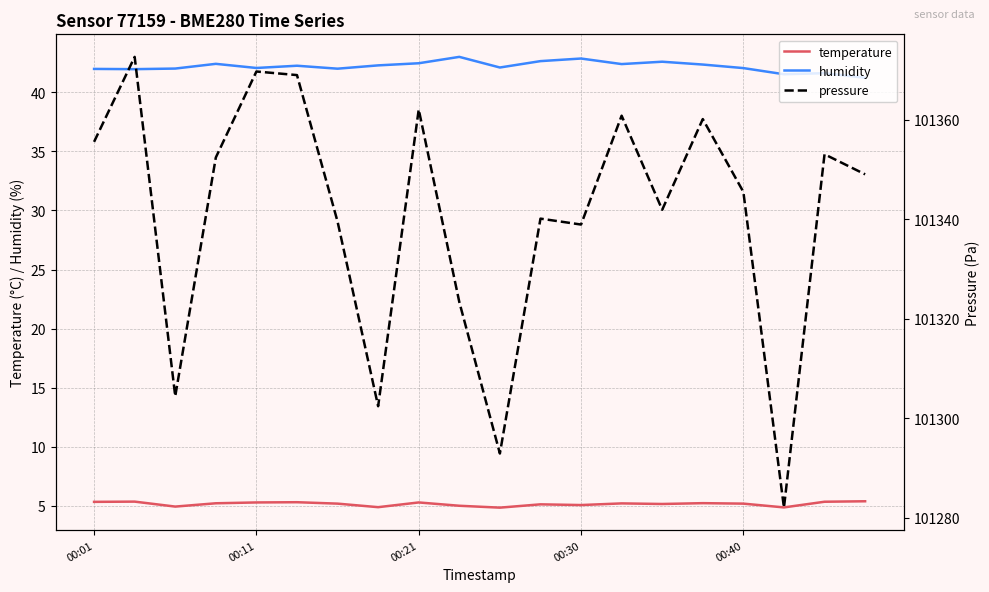

What is the approximate value of pressure at 9?

101323.4